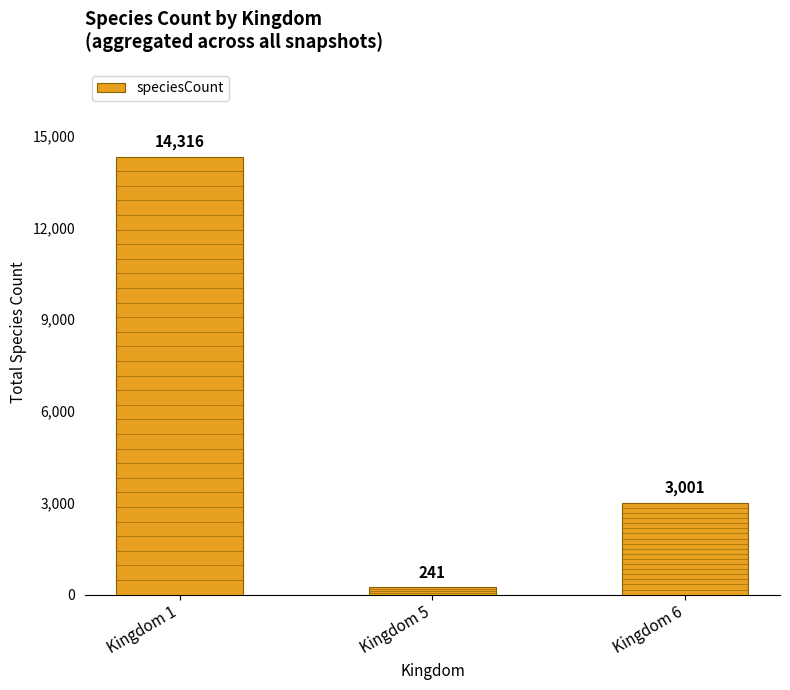

Which category has the lowest value across all series?

Kingdom 5